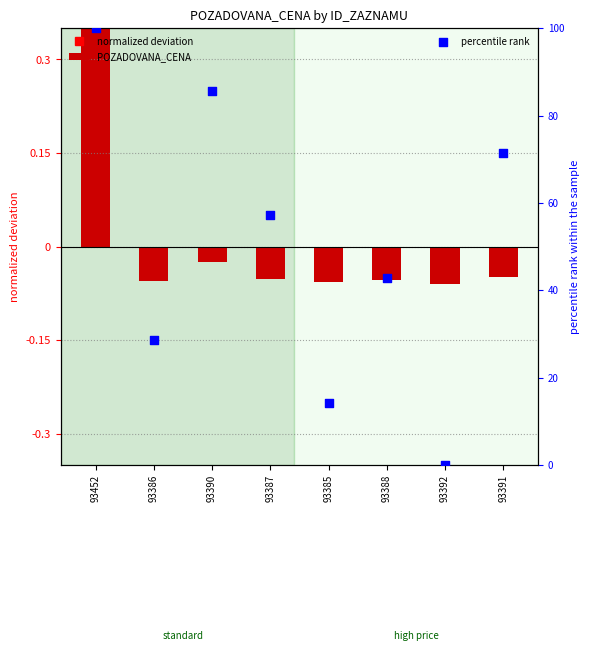

Between 93385 and 93391, which is larger?

93391